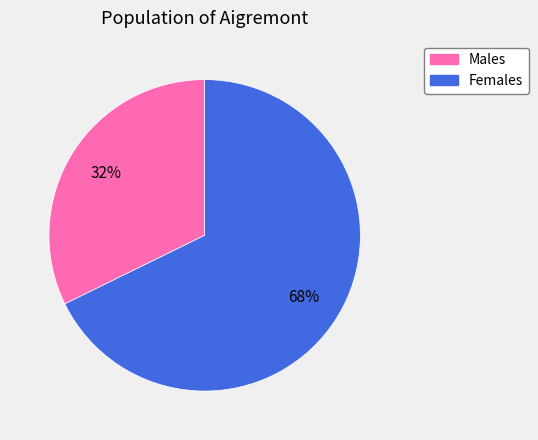

How many slices are in this pie chart?

2